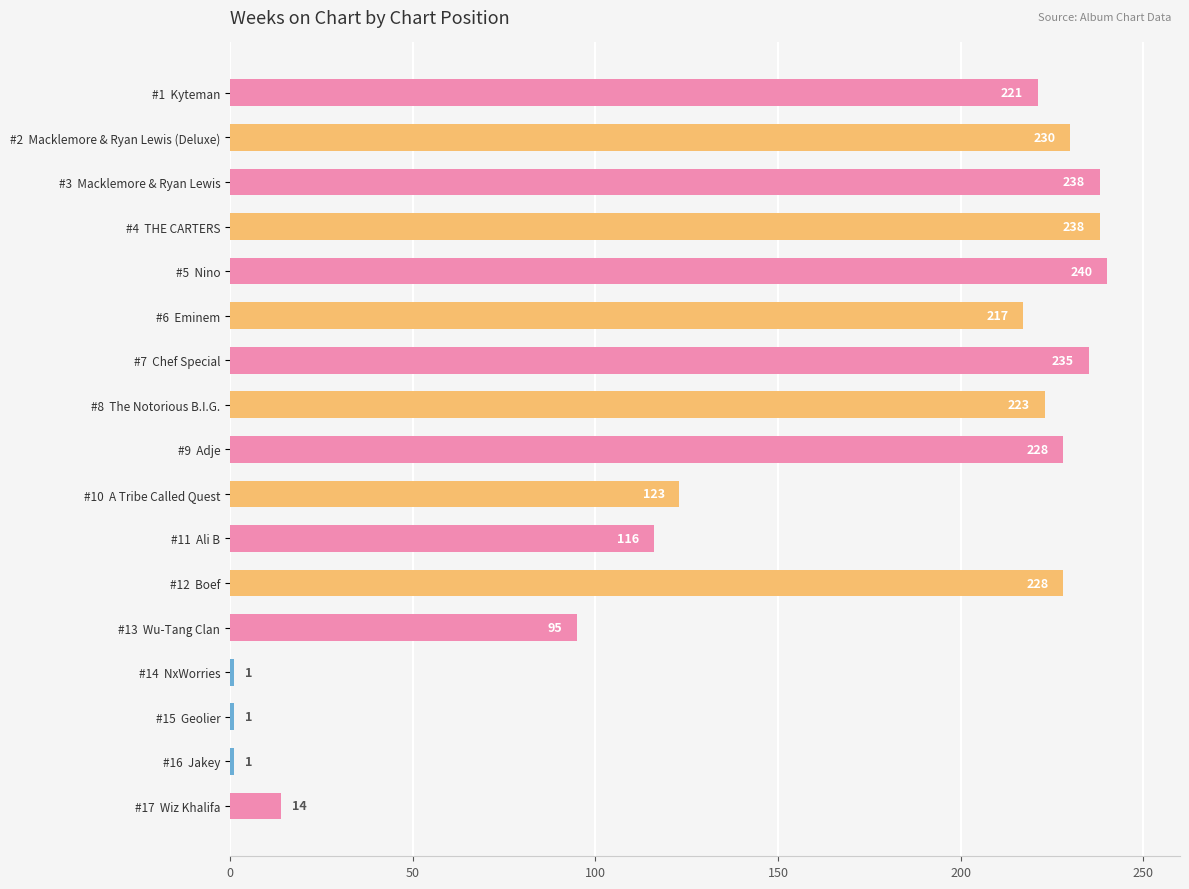

The chart shows a value of 32 at #13  Wu-Tang Clan. True or false?

False